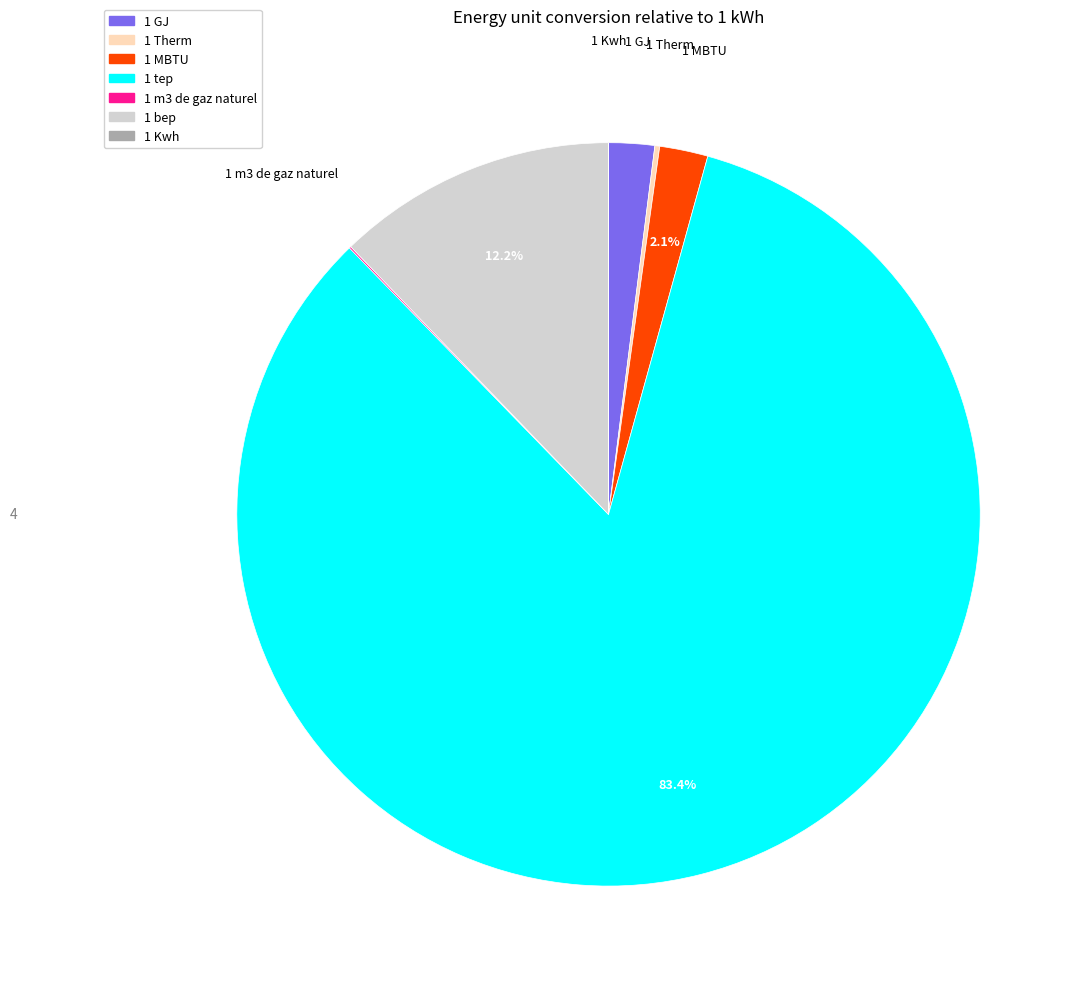

Is it true that 1 bep is 12% of the pie?

True